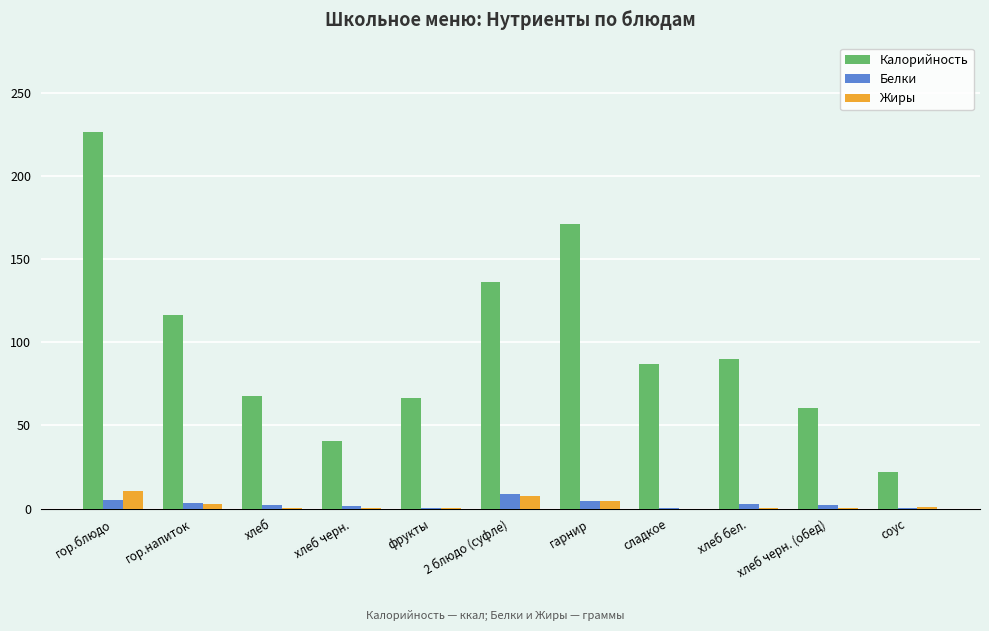

Which label corresponds to the largest value in the chart?

гор.блюдо